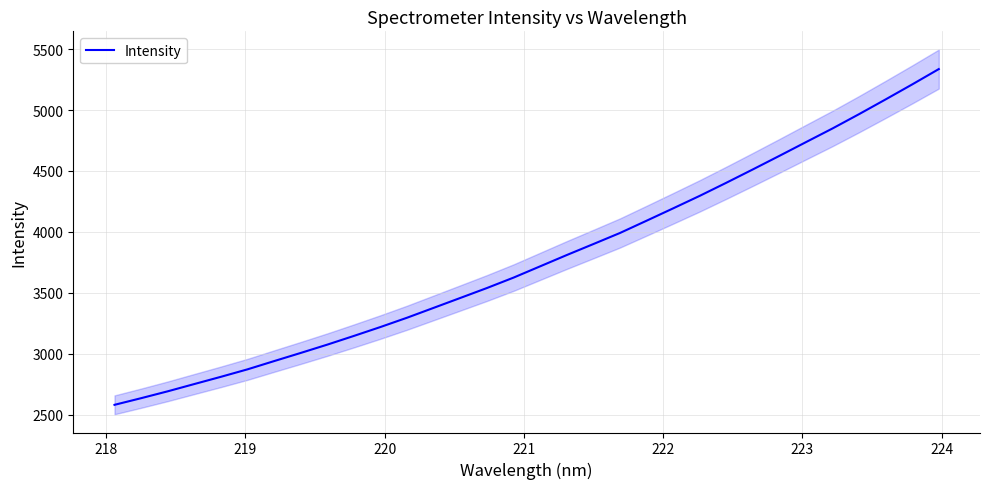

What is the lowest value of the Intensity series?

2581.1